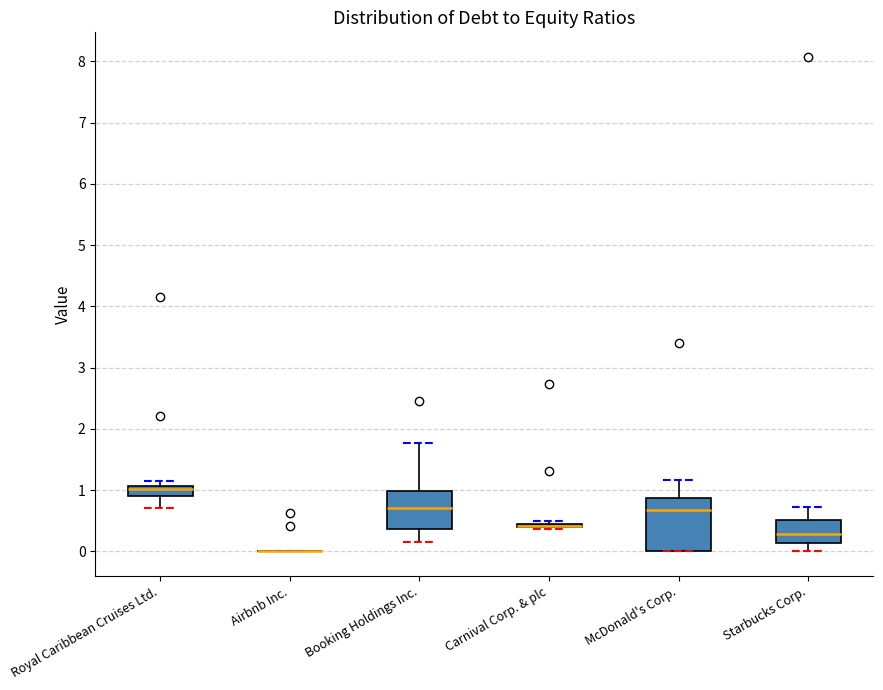

Comparing the boxes themselves (not the whiskers), which one is the tallest?

McDonald's Corp.